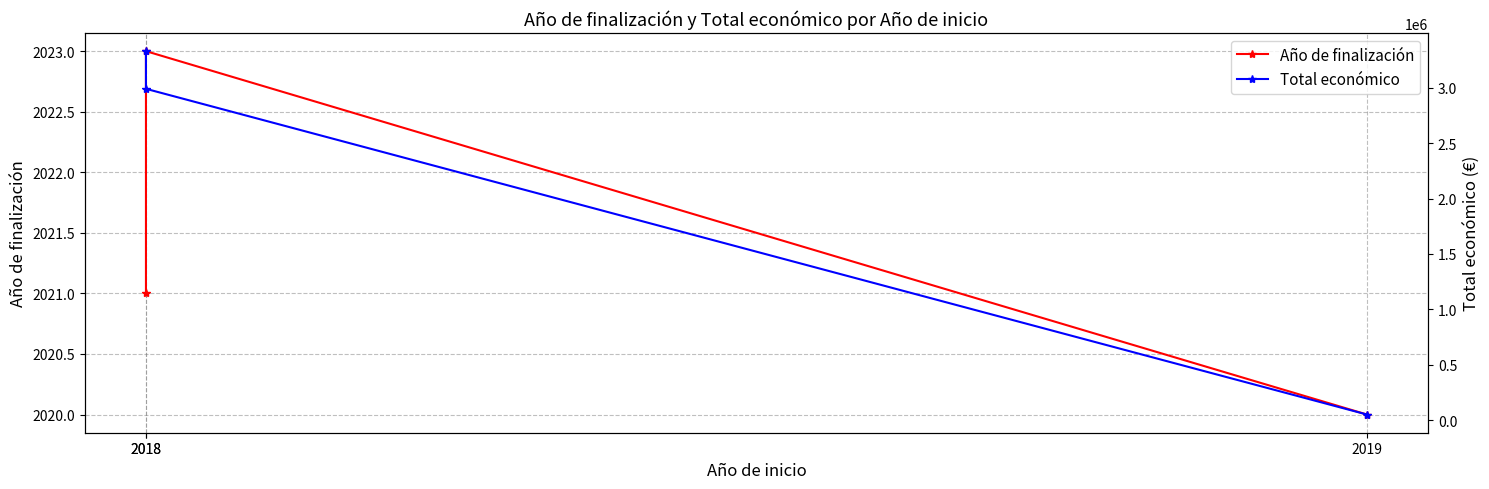

What is the maximum value for Año de finalización?

2023